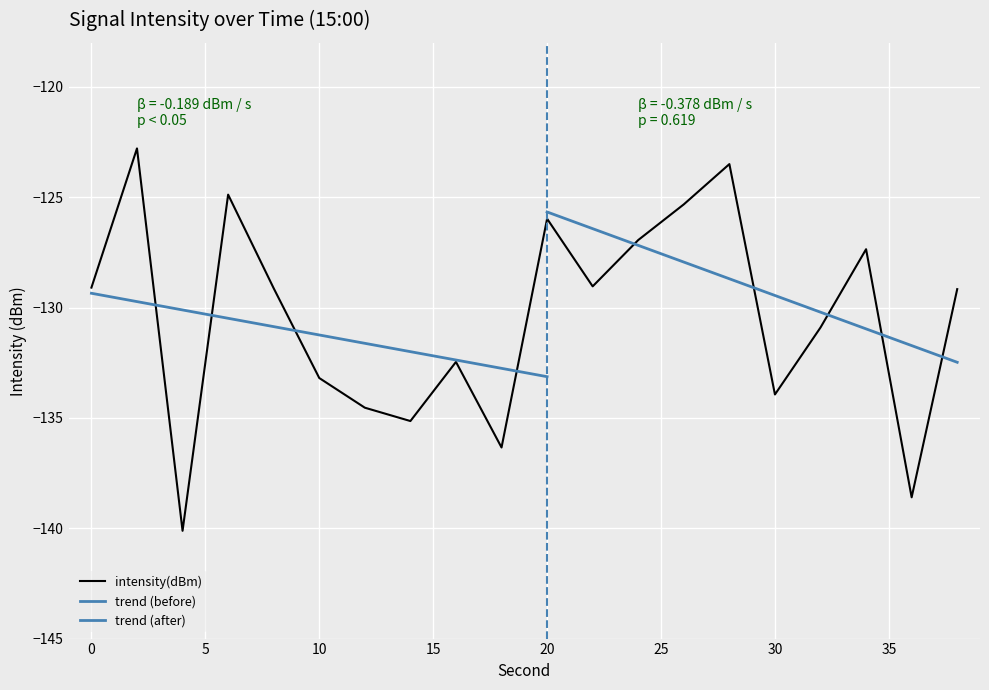

Between 22 and 36, which is larger?

22